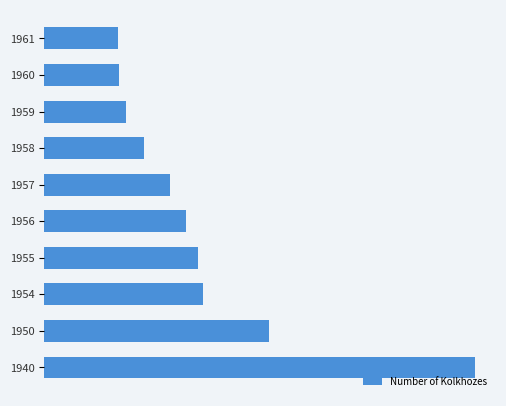

Does the chart contain stacked bars?

No